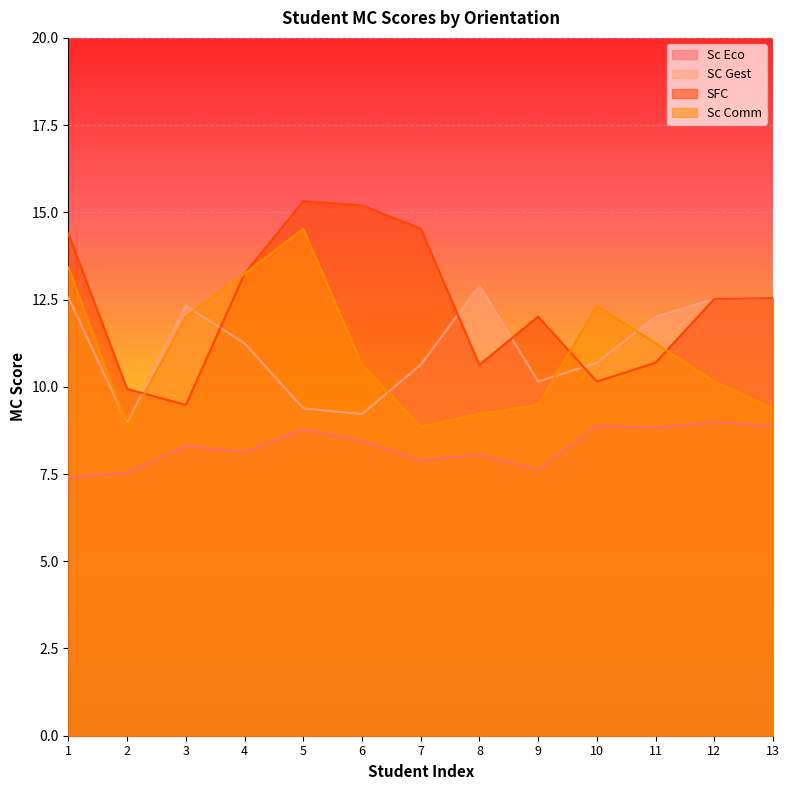

True or false: Sc Eco has a value of 4.9 at 3.

False